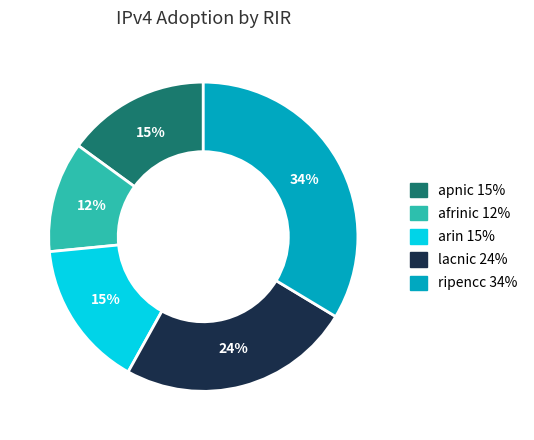

Is the sum of afrinic and ripencc greater than half?

No